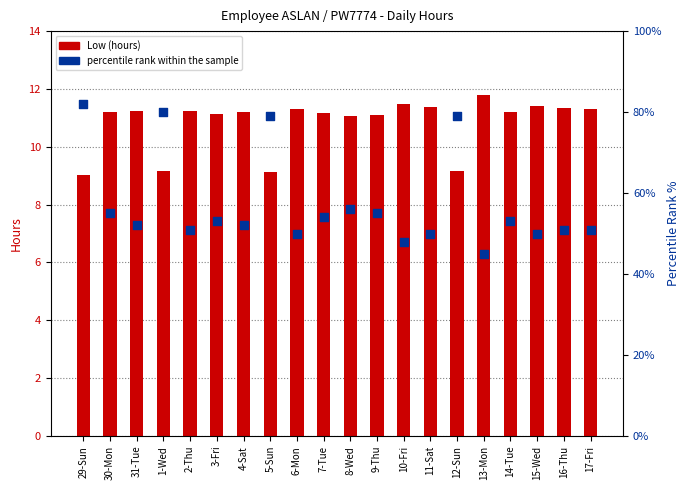

At how many categories does at least one series exceed 76?

4